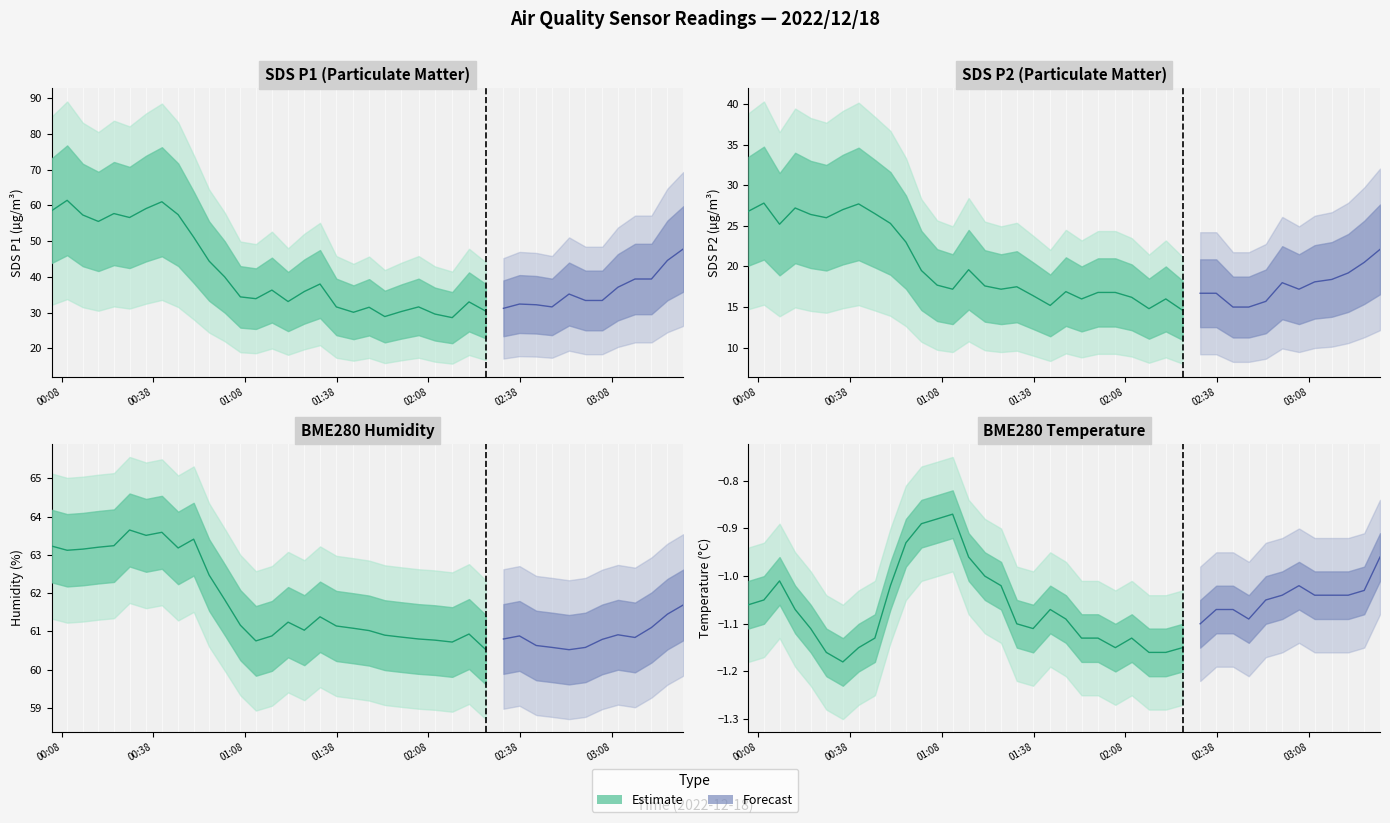

What is the average value of the SDS_P1 series?

40.4